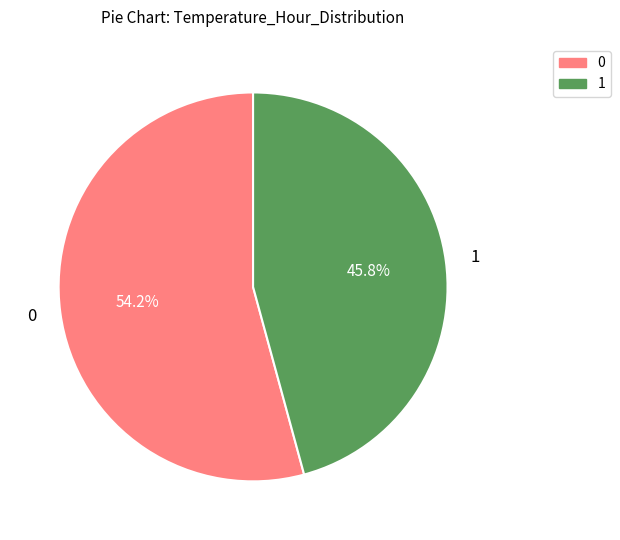

Does any single category account for the majority?

Yes